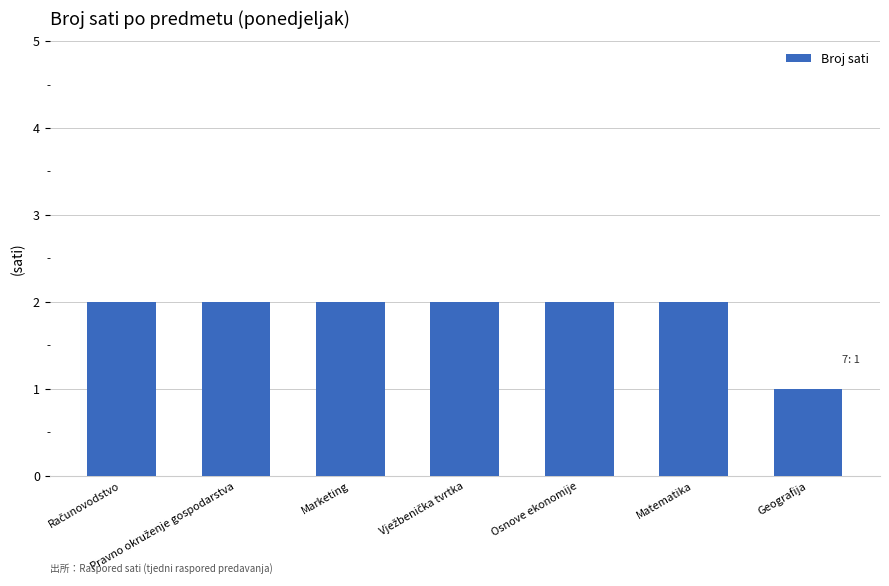

What is the minimum value shown in the chart?

1